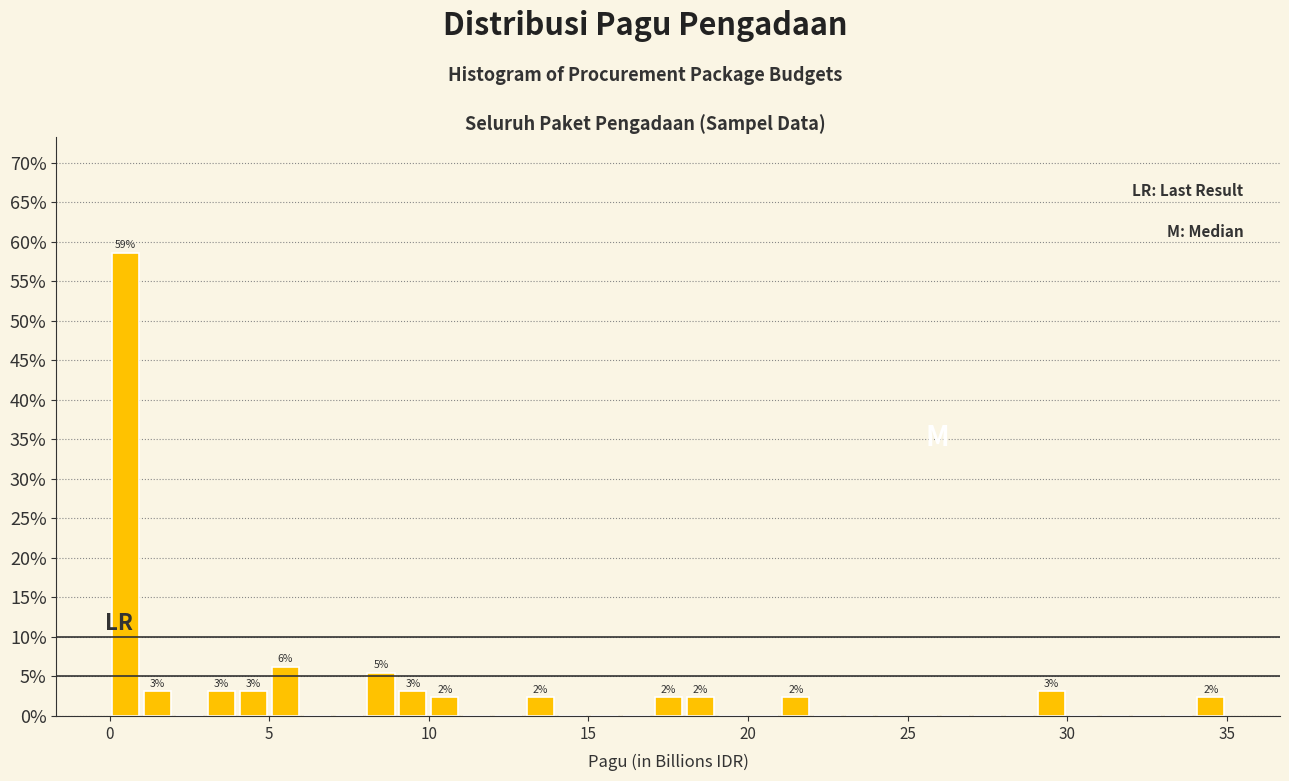

Read against the x-axis, roughly where is the centre of the tallest bar?

0.5